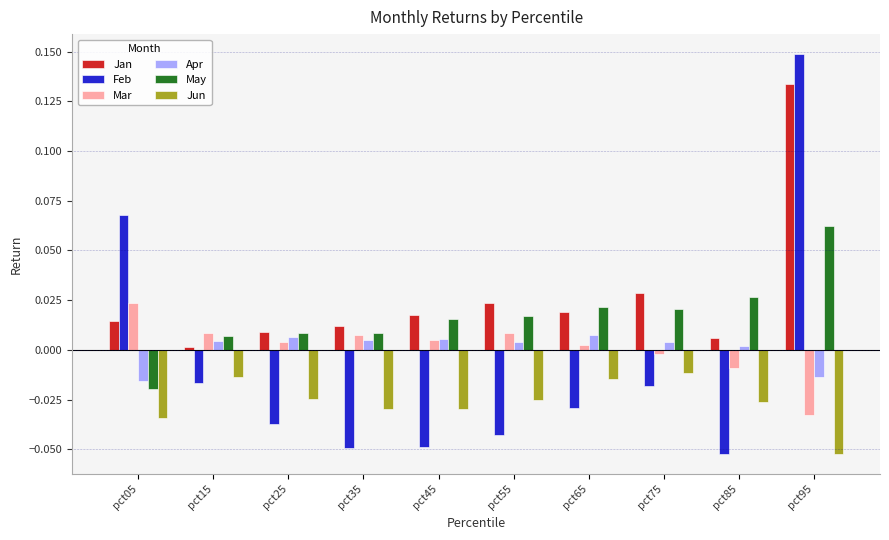

Which series has the largest range (max minus min)?

Feb